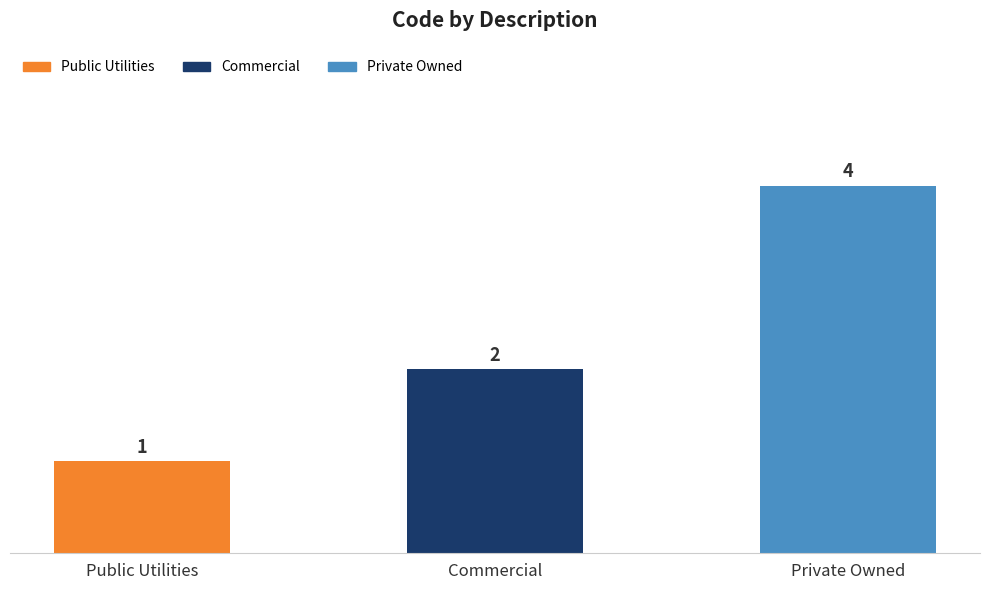

The value at Public Utilities is 2. True or false?

False